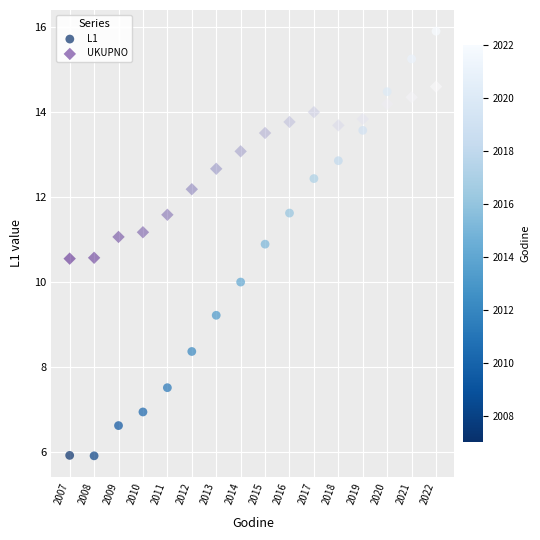

Which series contains the highest Y value?

L1